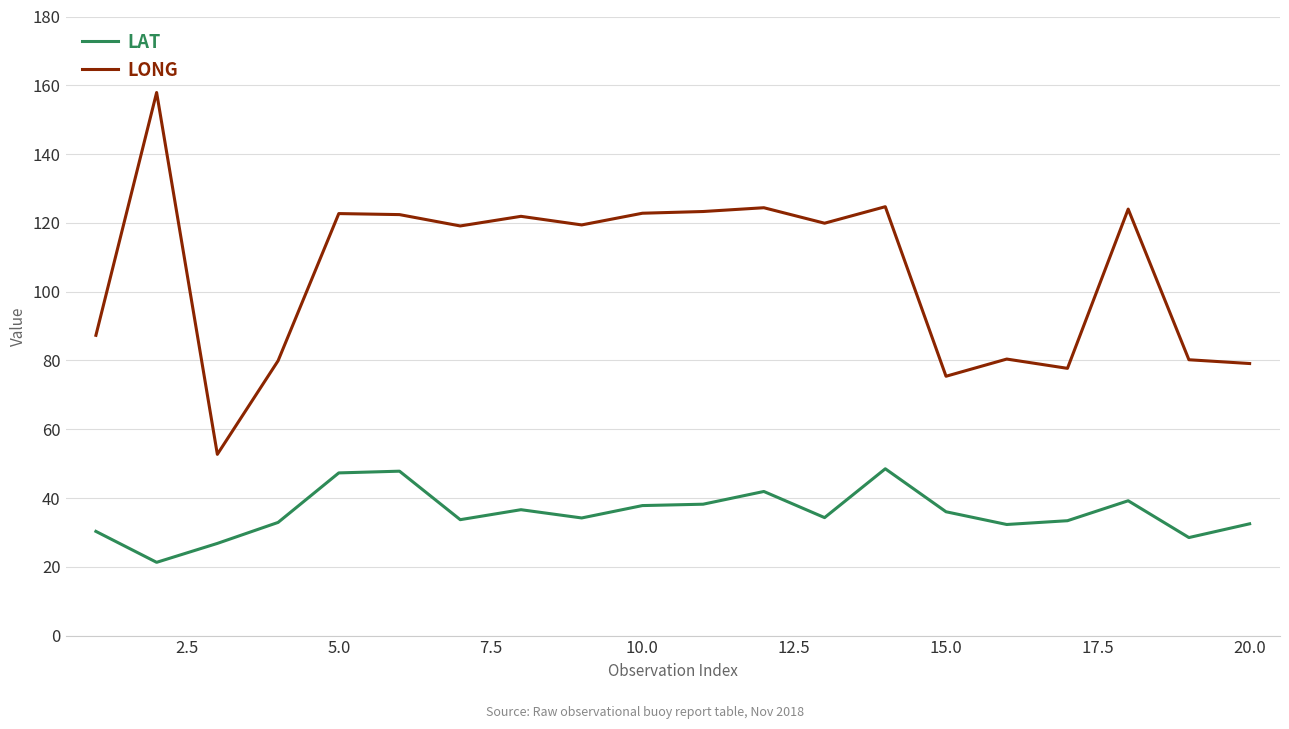

Which series has the largest total across all categories?

LONG